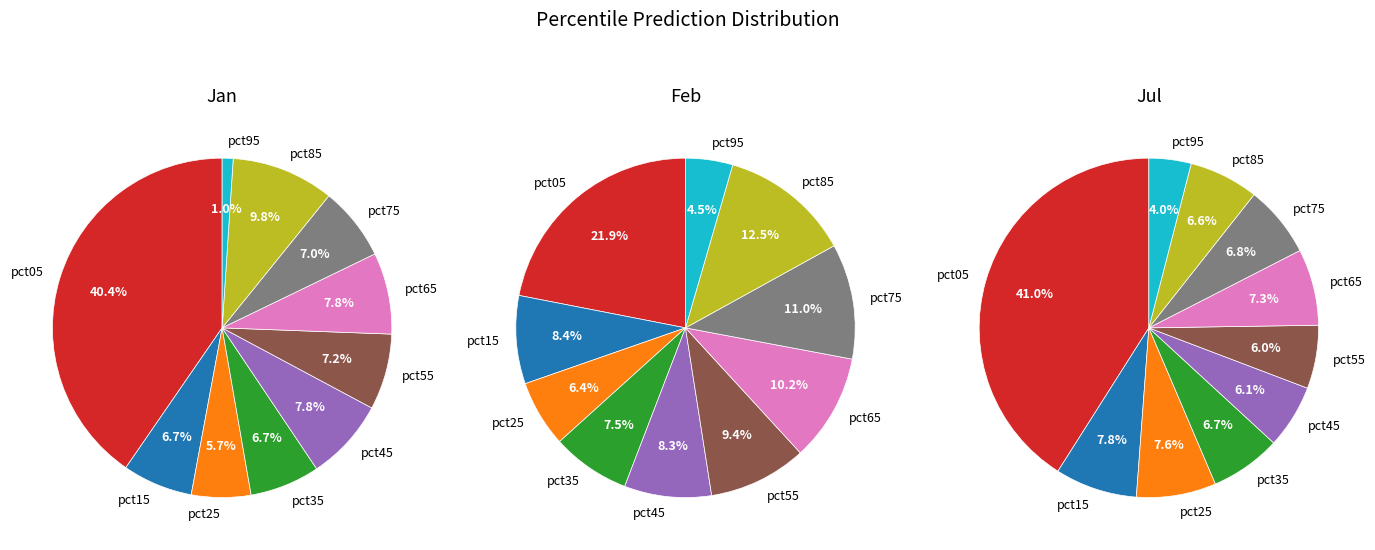

What percentage is the 4 slice, to the nearest percent?

6%